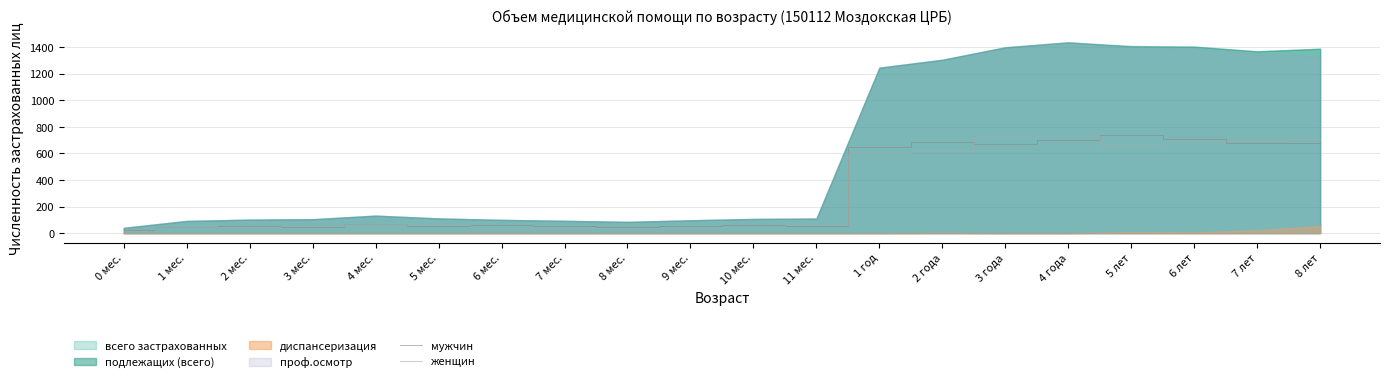

Which category has the lowest value across all series?

0 мес.